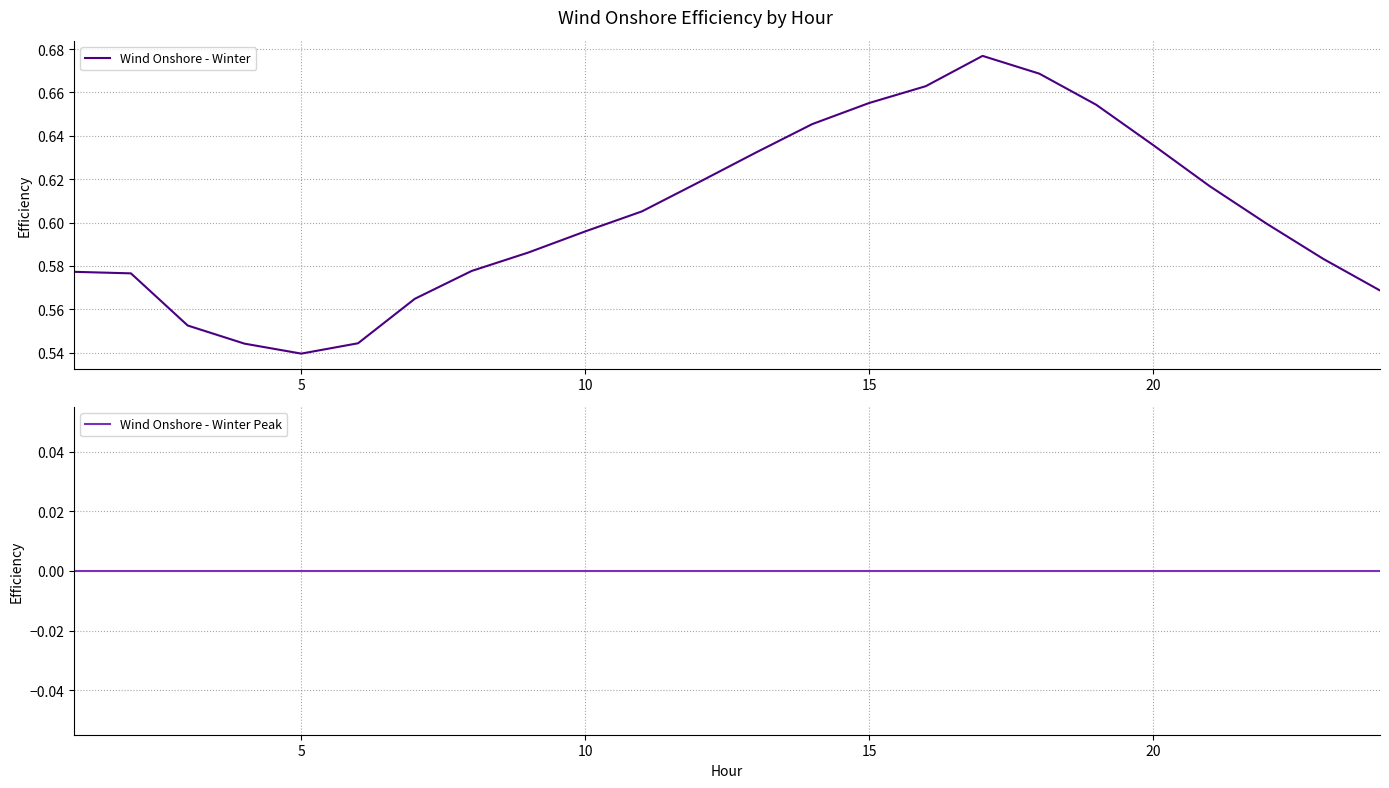

At which label does Wind Onshore - Winter reach its minimum?

5